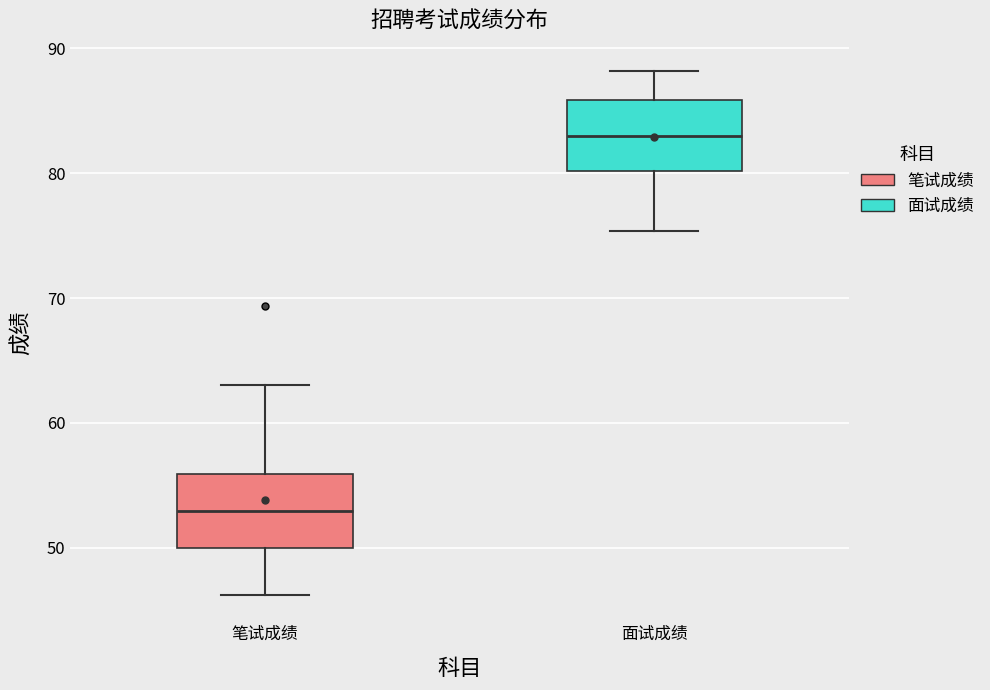

Reading left to right, read every box against the y-axis: the position of its median line, the range the box covers, and the ends of its whiskers. The values are not printed on the chart, so give them approximately, as read against the axis.

笔试成绩: median 53, box 50 to 56, whiskers 46 to 63
面试成绩: median 83, box 80 to 86, whiskers 75 to 88